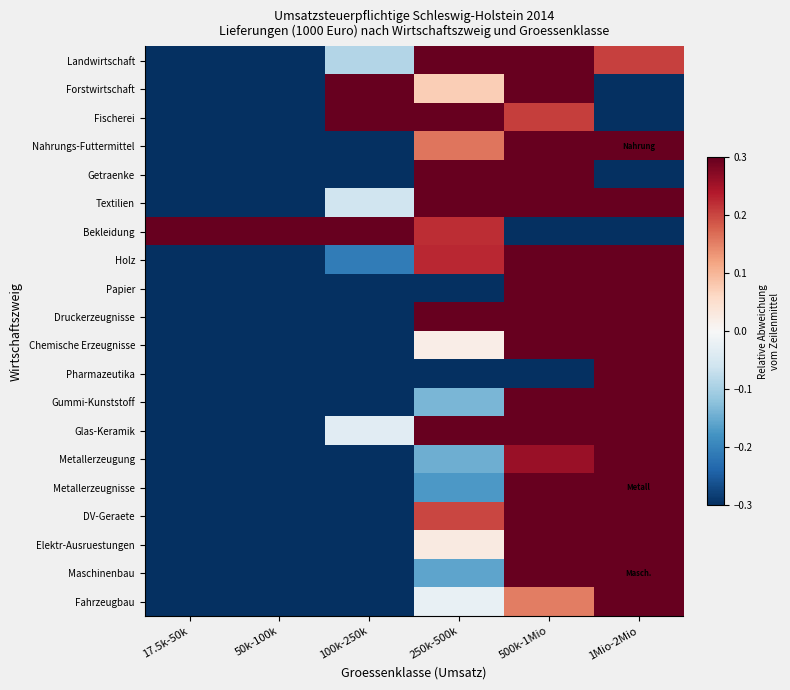

What is the spread (max minus min) of values at 17.5k-50k?

1.5